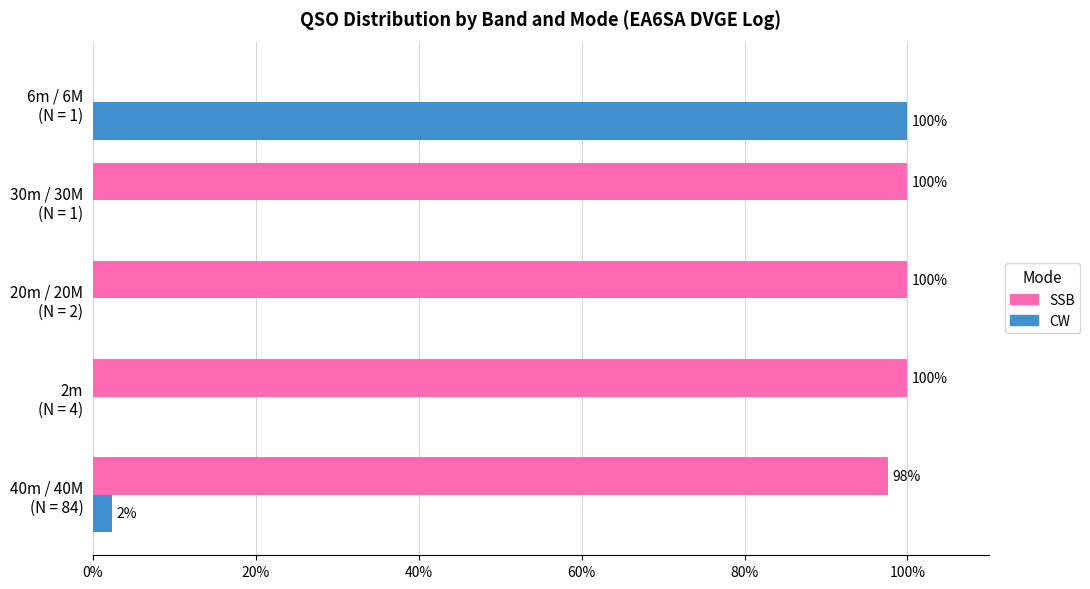

What is the greatest value displayed?

100.0